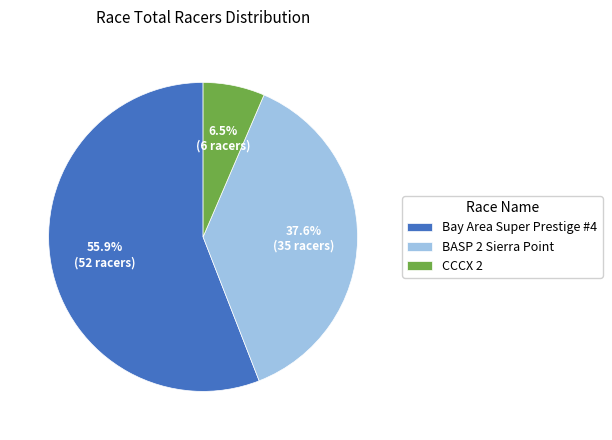

Is it true that BASP 2 Sierra Point is 28% of the pie?

False